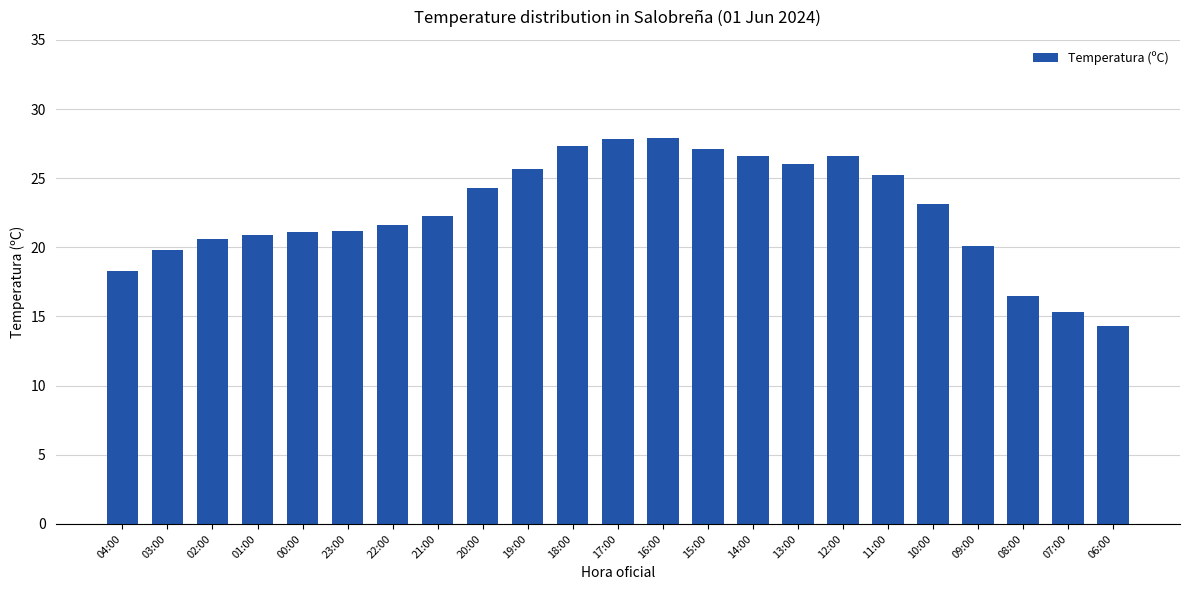

What is the minimum value shown in the chart?

14.3